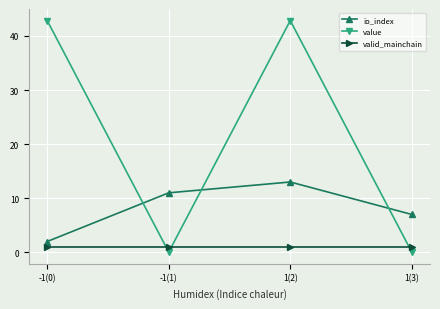

What is the label of the 2nd point from the right?

1(2)